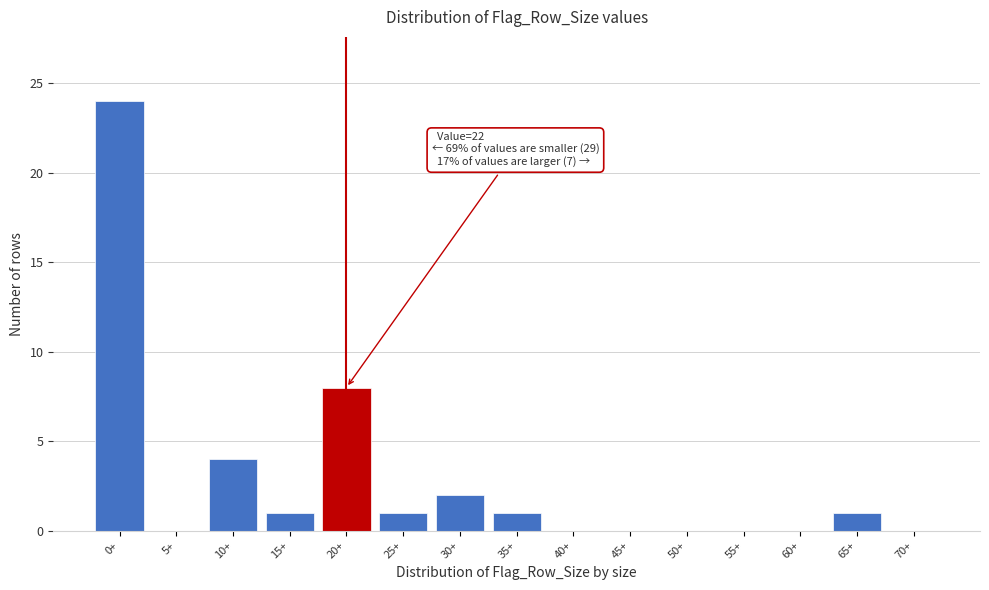

Reading left to right, transcribe all the data shown in this chart.

0+=24	5+=0	10+=4	15+=1	20+=8	25+=1	30+=2	35+=1	40+=0	45+=0	50+=0	55+=0	60+=0	65+=1	70+=0